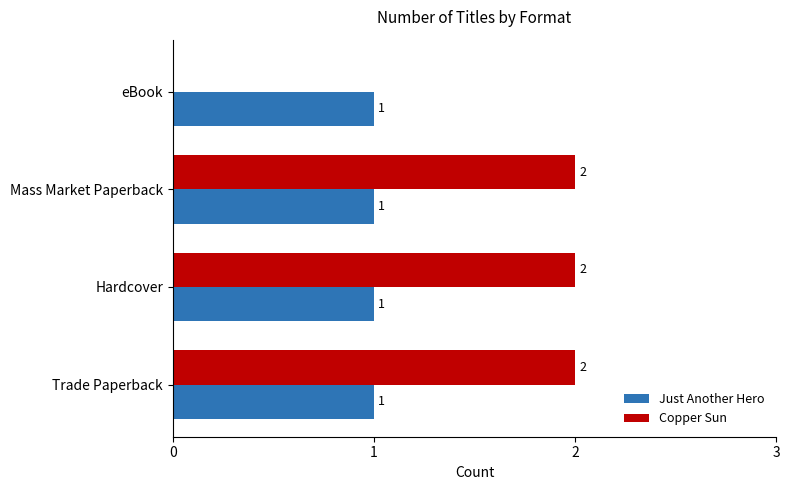

The value of Just Another Hero at Mass Market Paperback is 1. True or false?

True